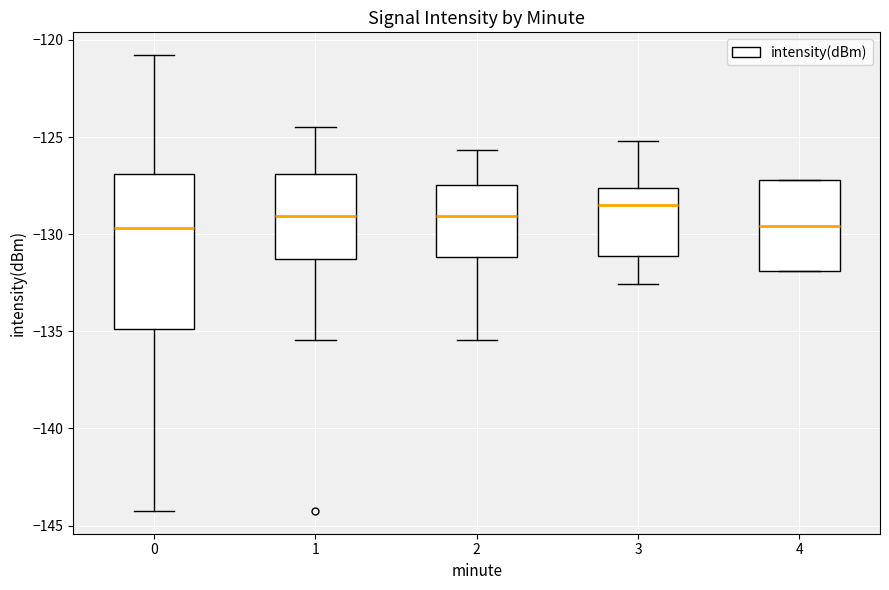

Comparing the boxes themselves (not the whiskers), which one is the tallest?

0